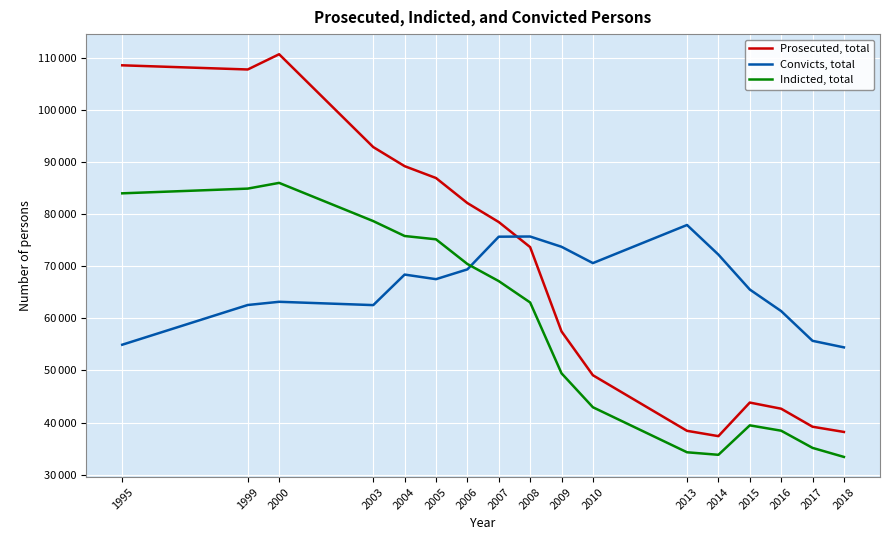

What is the difference between the Prosecuted, total values at 1995 and 2018?

70494